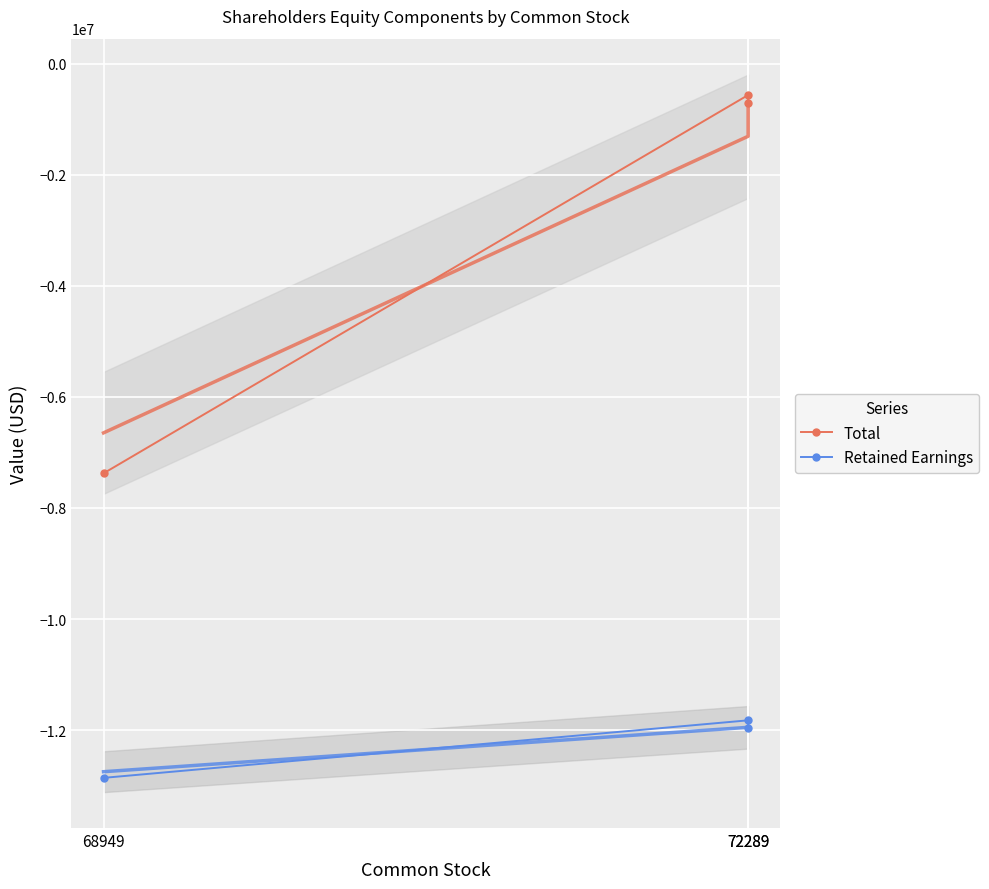

What is the value of the Retained Earnings point at the 3rd from the left?

-11822279